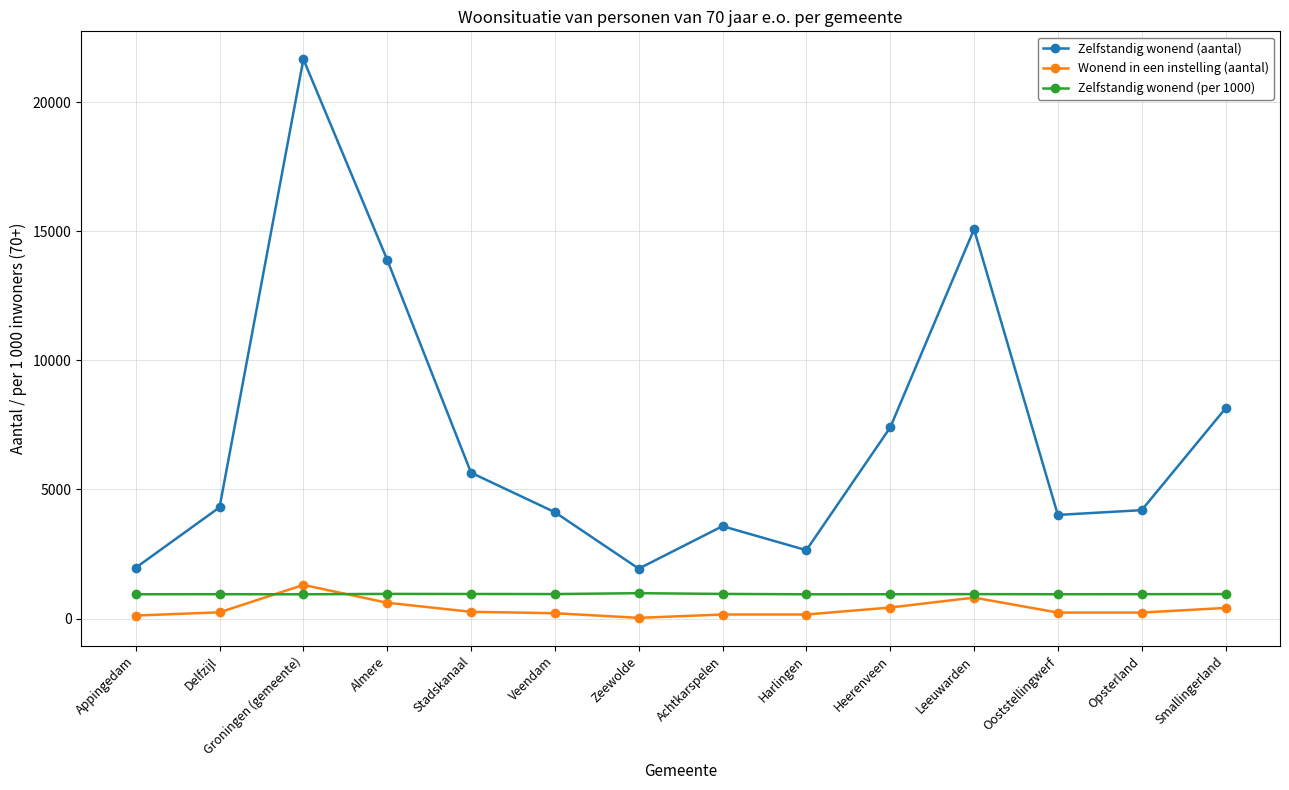

Is it true that Zelfstandig wonend (aantal) equals 33063 at Groningen (gemeente)?

False